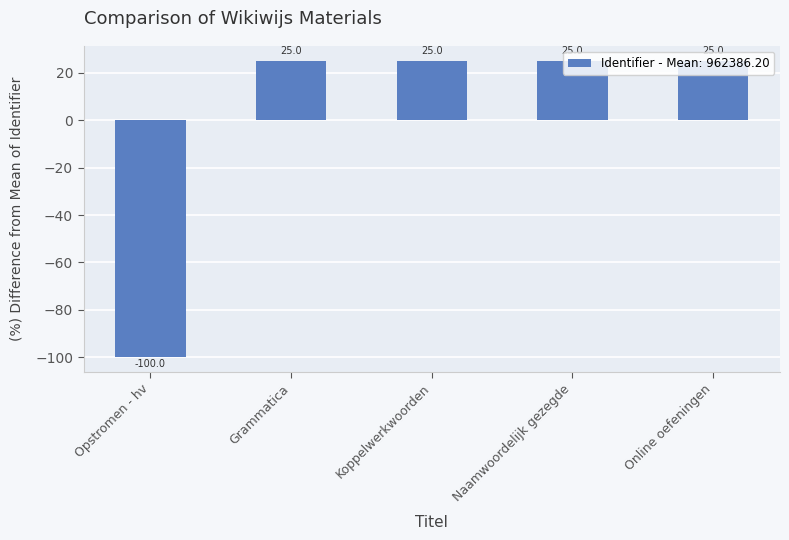

How many bars are there in total?

5